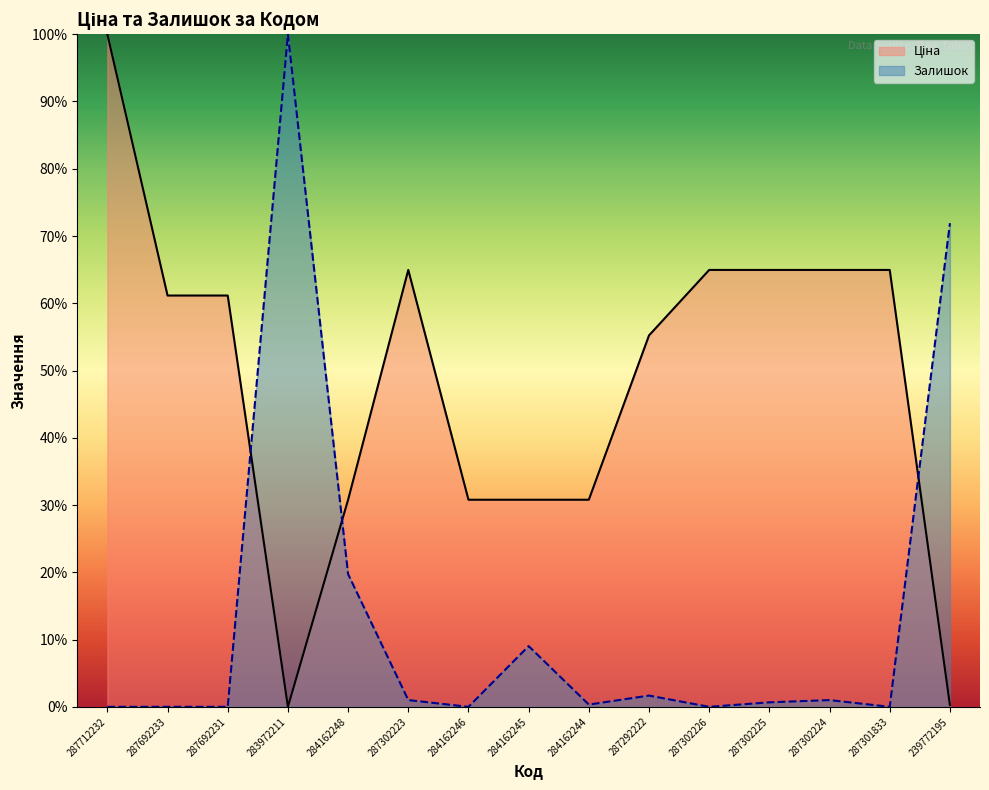

What is the difference between the maximum and minimum values in the Ціна series?

100.0